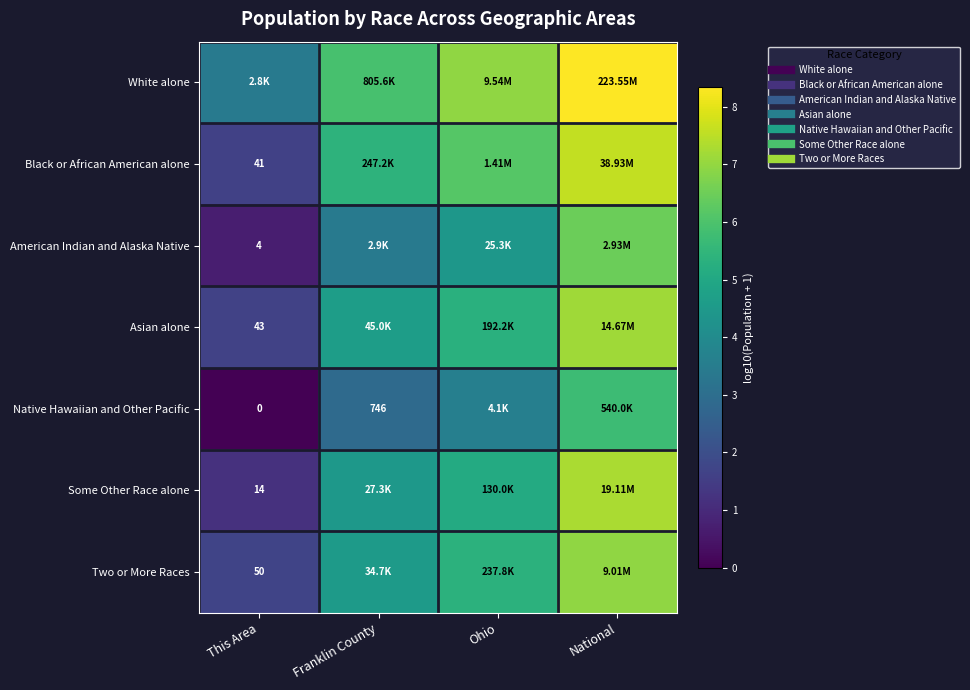

What value does the White alone series have at Franklin County?

5.9